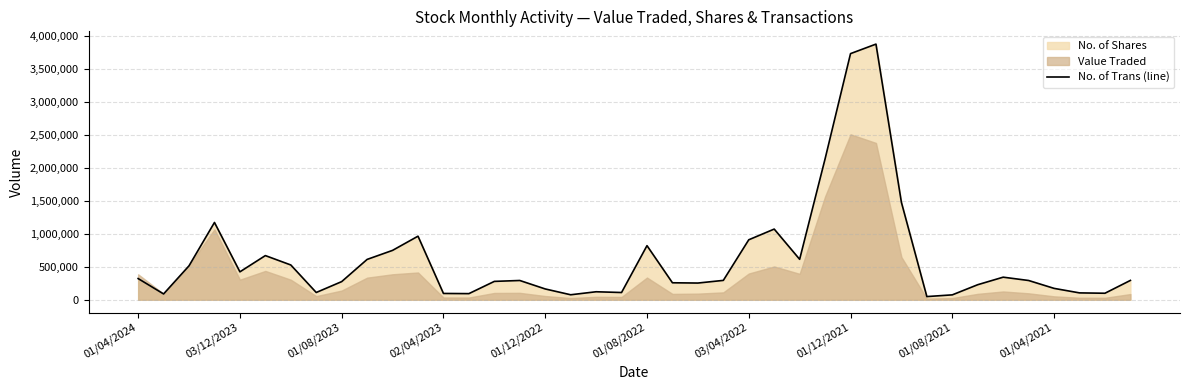

Count the number of values greater than 293149.

19